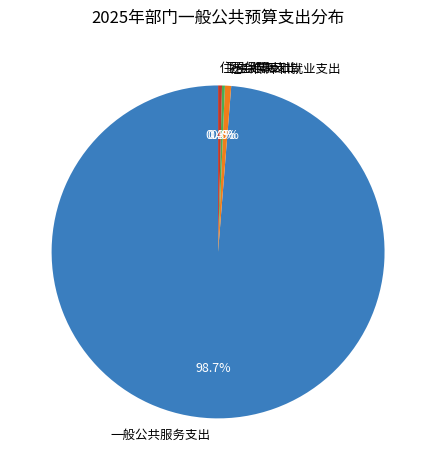

Between 社会保障和就业支出 and 一般公共服务支出, which is larger?

一般公共服务支出